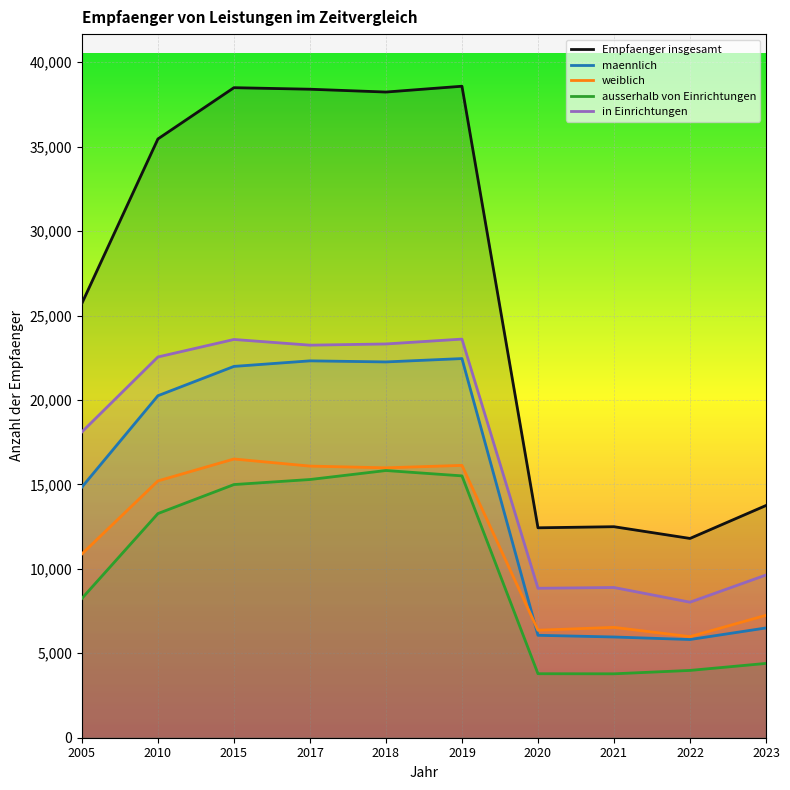

How many data points in in Einrichtungen are less than 22546?

5